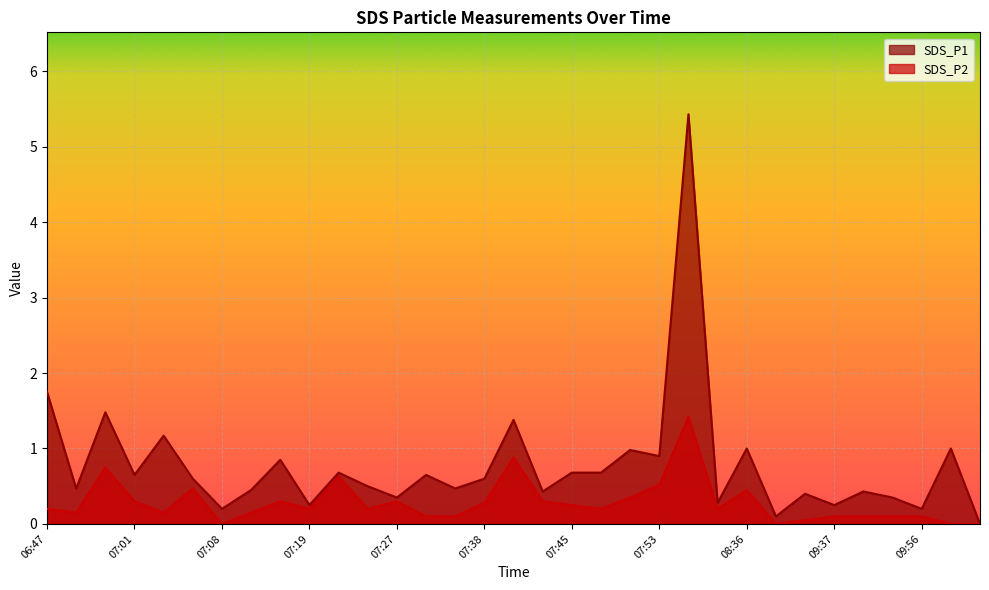

What is the label of the 17th point from the right?

07:41